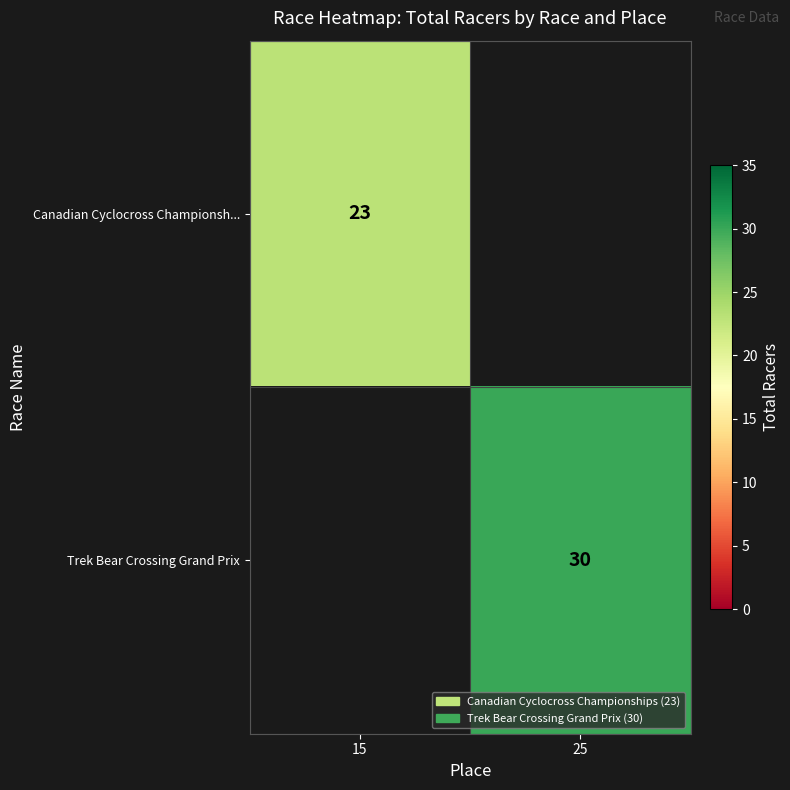

True or false: Trek Bear Crossing Grand Prix has a value of 30 at 25.

True